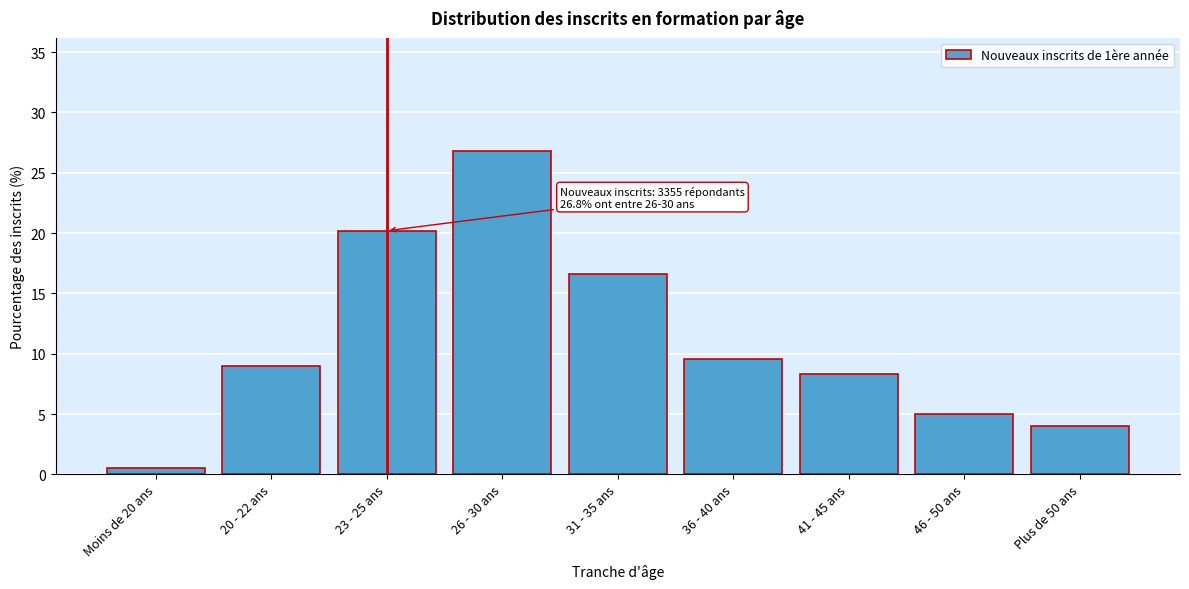

Reading left to right, transcribe all the data shown in this chart.

Moins de 20 ans=0.5	20 - 22 ans=9.0	23 - 25 ans=20.2	26 - 30 ans=26.8	31 - 35 ans=16.6	36 - 40 ans=9.6	41 - 45 ans=8.3	46 - 50 ans=5.0	Plus de 50 ans=4.0